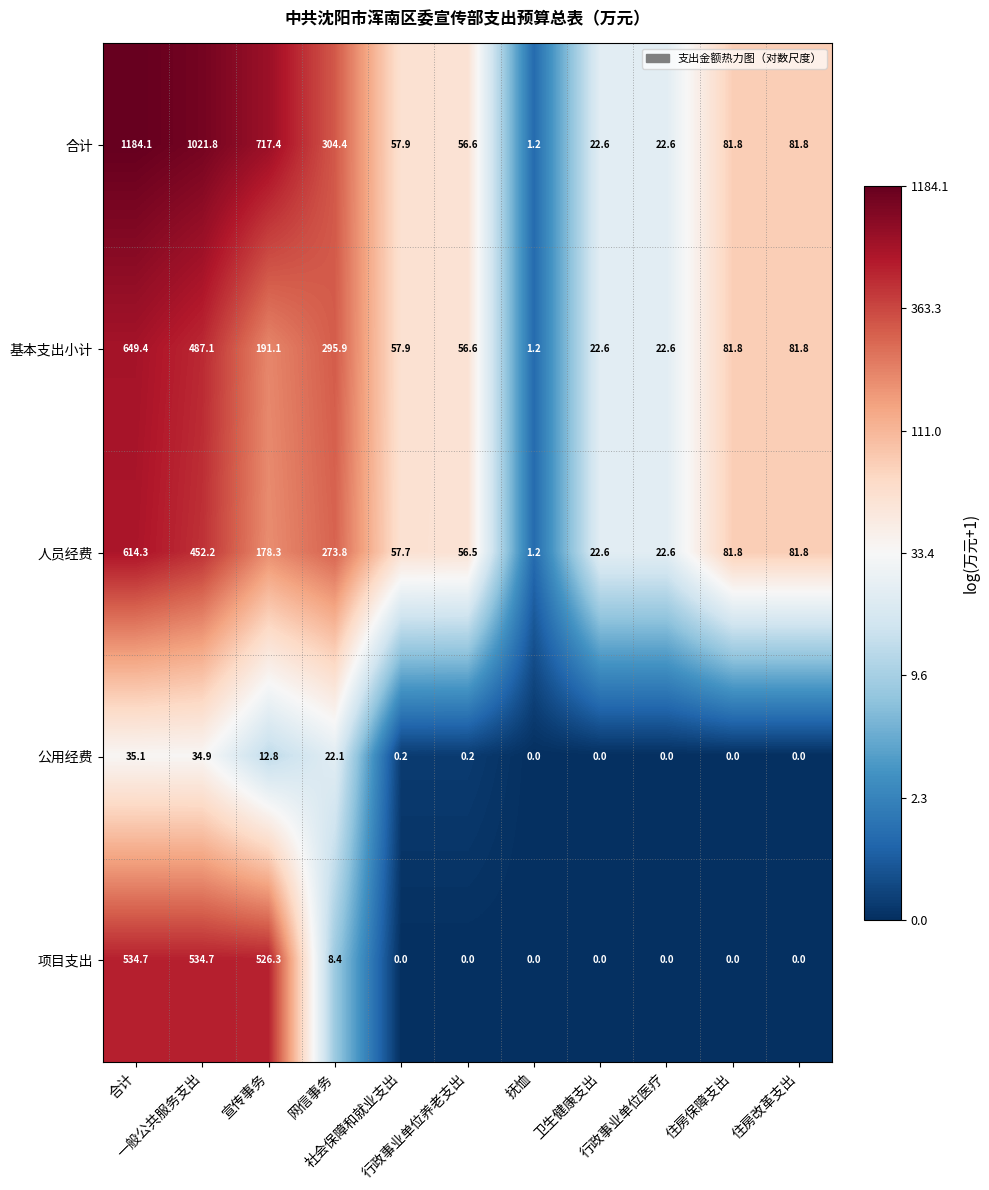

What is the difference between the maximum and minimum values in the 基本支出小计 series?

648.2